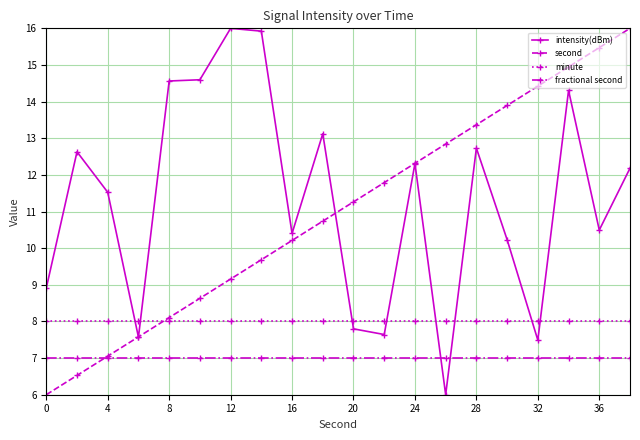

Does the chart have visible grid lines?

Yes